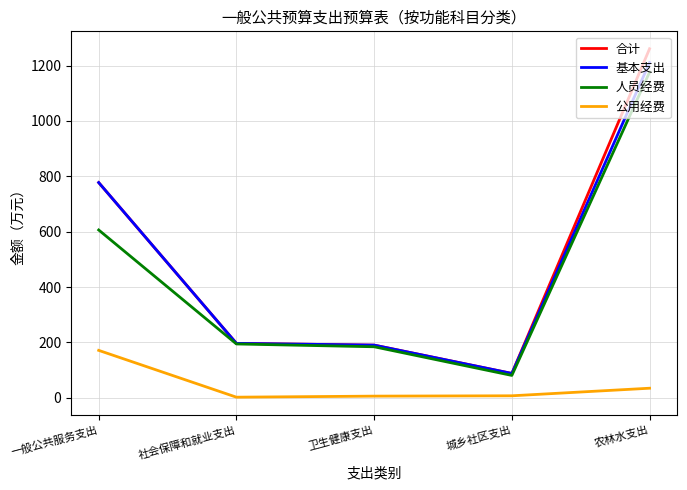

What is the total value across all series at 农林水支出?

3682.0